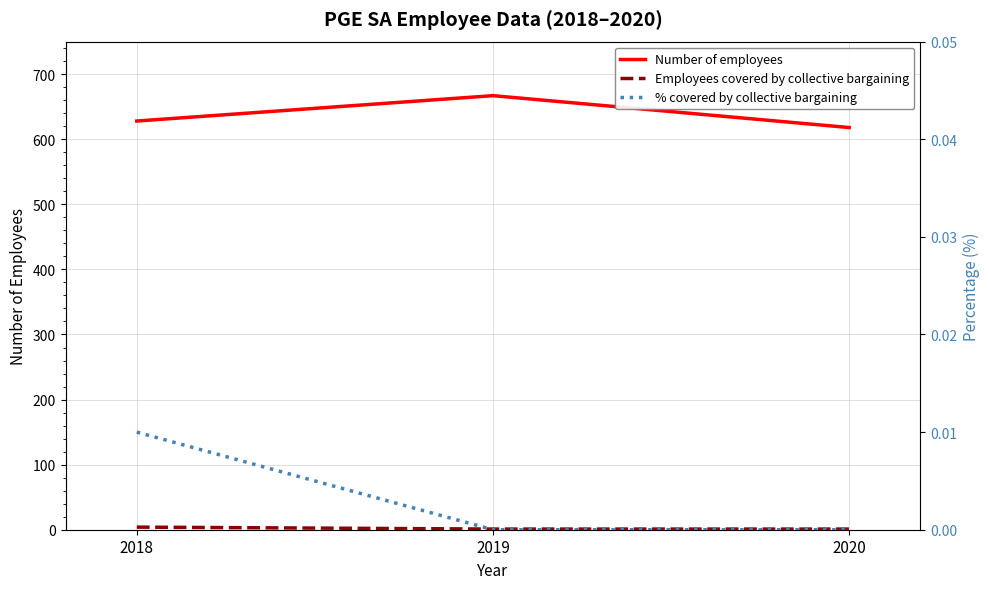

At which label does Employees covered by collective bargaining reach its minimum?

2019